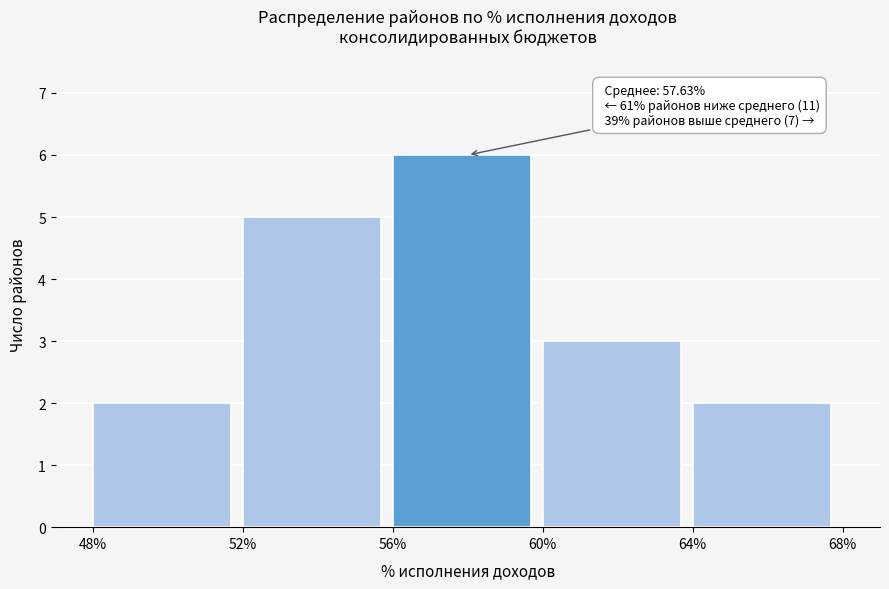

Over which range of the x-axis is the bar tallest?

56% to 60%